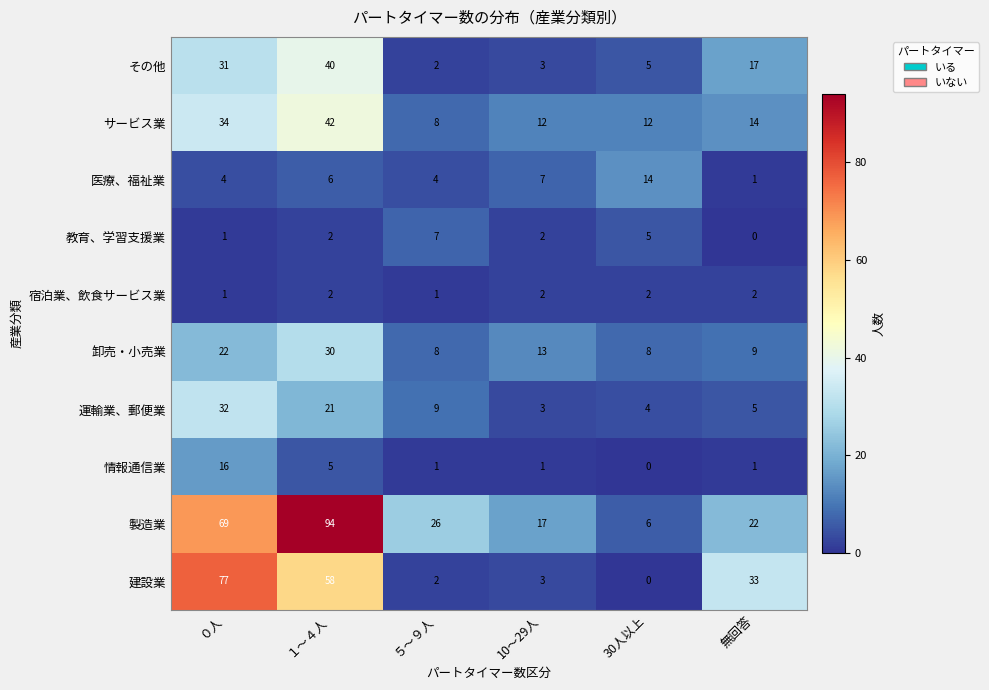

Where does the 運輸業、郵便業 series first go above 9?

０人